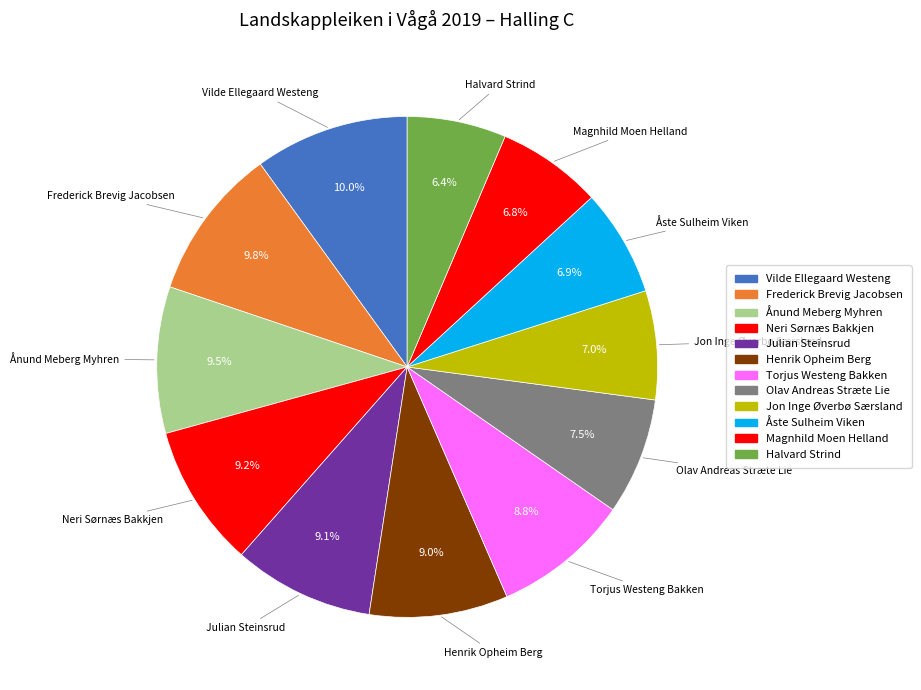

To the nearest percent, what percentage of the pie is Vilde Ellegaard Westeng?

10%